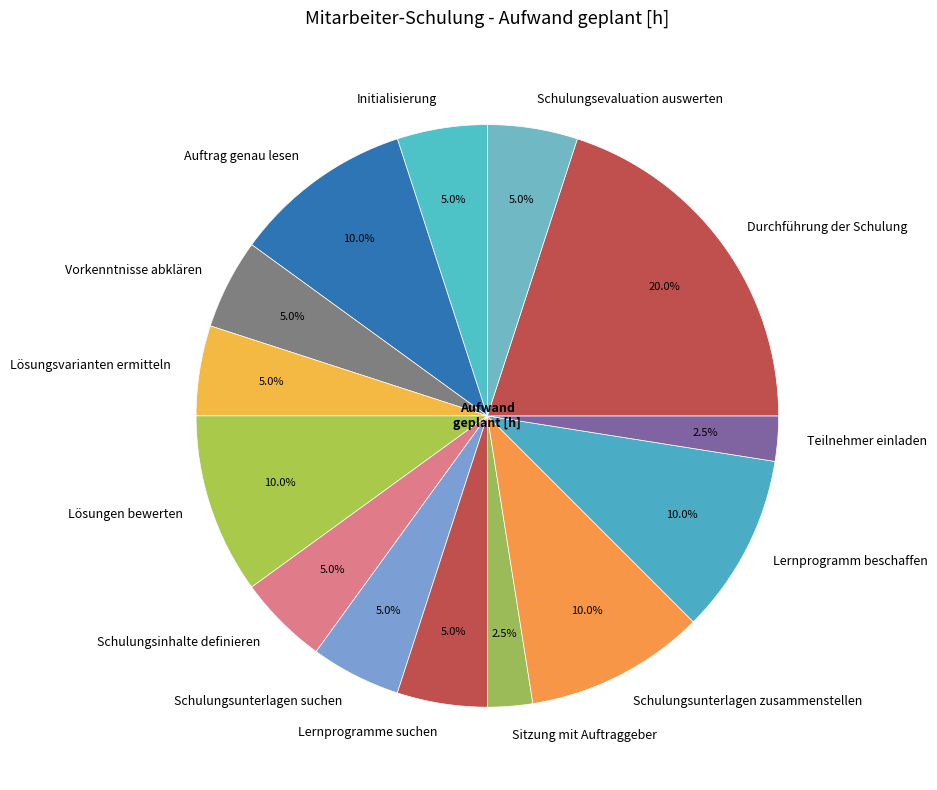

How many slices are in this pie chart?

14